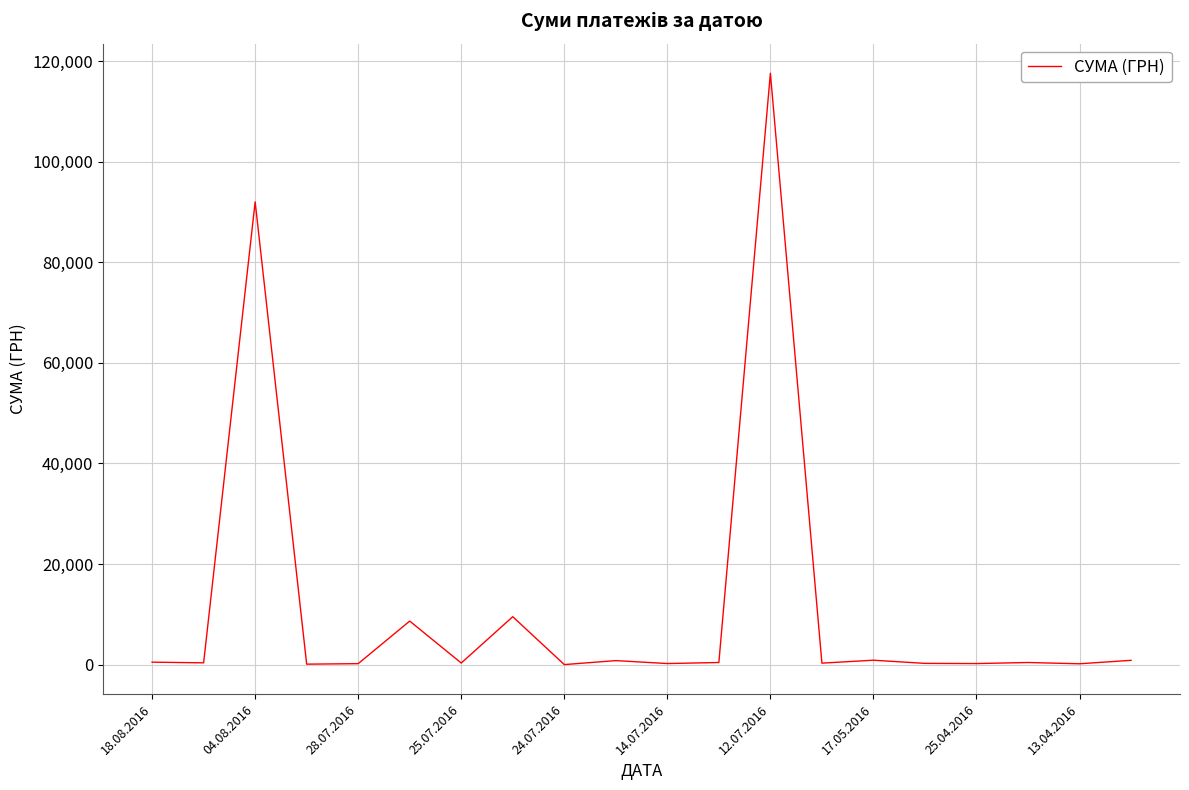

What is the greatest value displayed?

117568.8